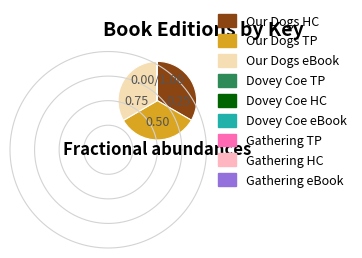

Between Dovey Coe (Hardcover) and Our Dogs, Ourselves (Paperback), which is larger?

Our Dogs, Ourselves (Paperback)